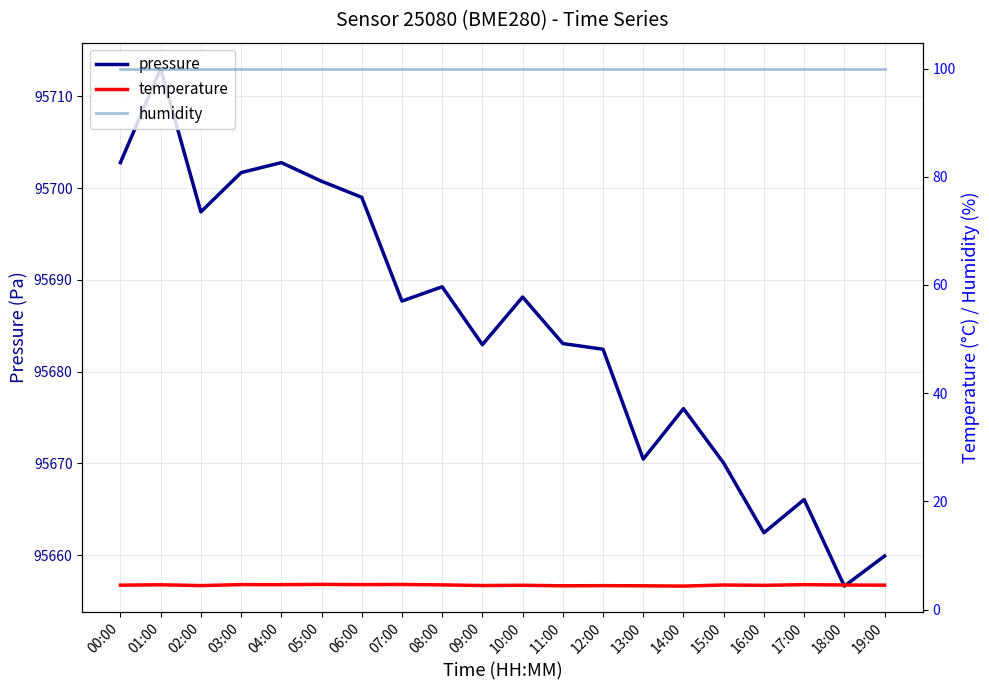

Does the chart display data point markers on the line(s)?

No